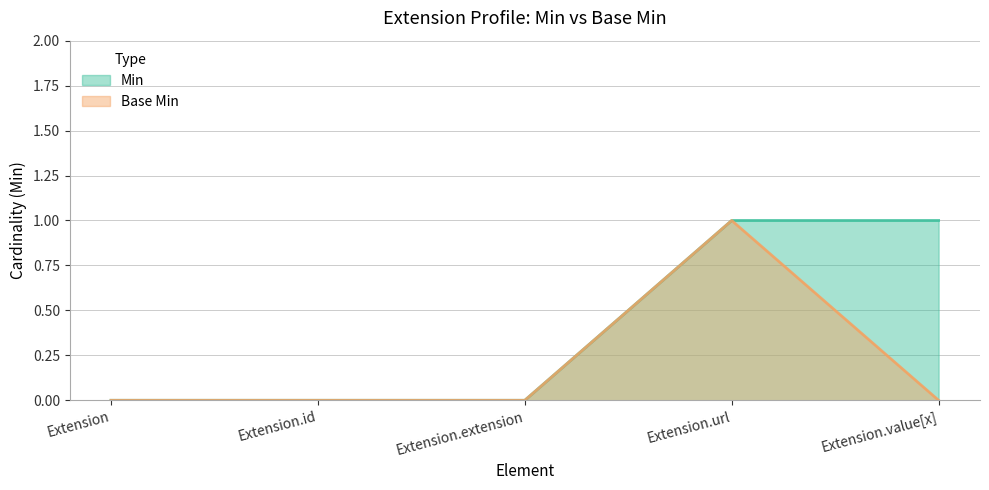

List the series in order of their overall mean, lowest first.

Base Min, Min